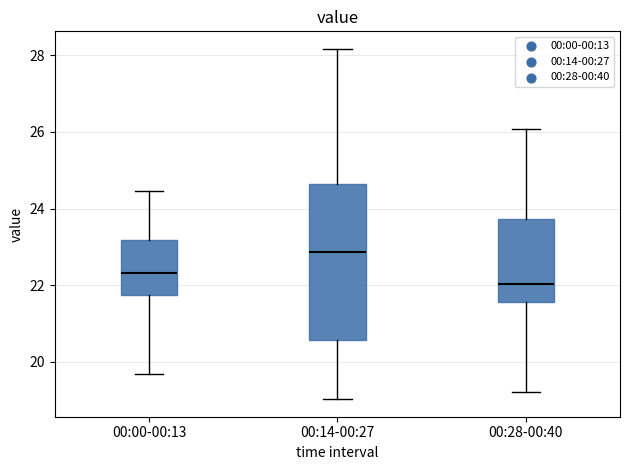

Reading left to right, read every box against the y-axis: the position of its median line, the range the box covers, and the ends of its whiskers. The values are not printed on the chart, so give them approximately, as read against the axis.

00:00-00:13: median 22.4, box 21.8 to 23.2, whiskers 19.6 to 24.4
00:14-00:27: median 22.8, box 20.6 to 24.6, whiskers 19.0 to 28.2
00:28-00:40: median 22.0, box 21.6 to 23.8, whiskers 19.2 to 26.0